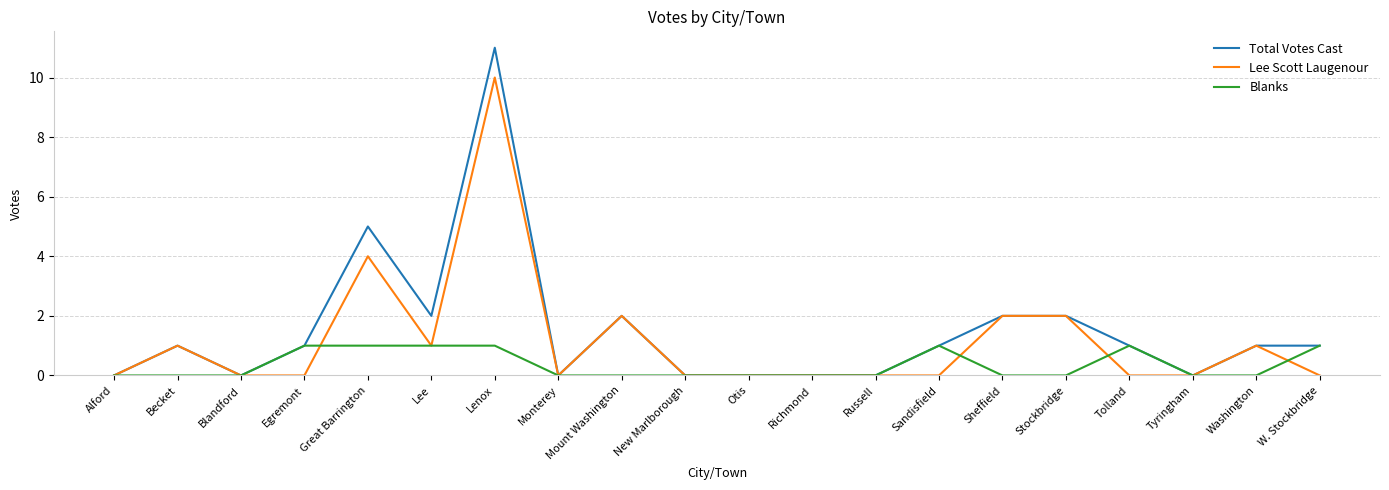

What is the difference between the maximum and minimum values in the Lee Scott Laugenour series?

10